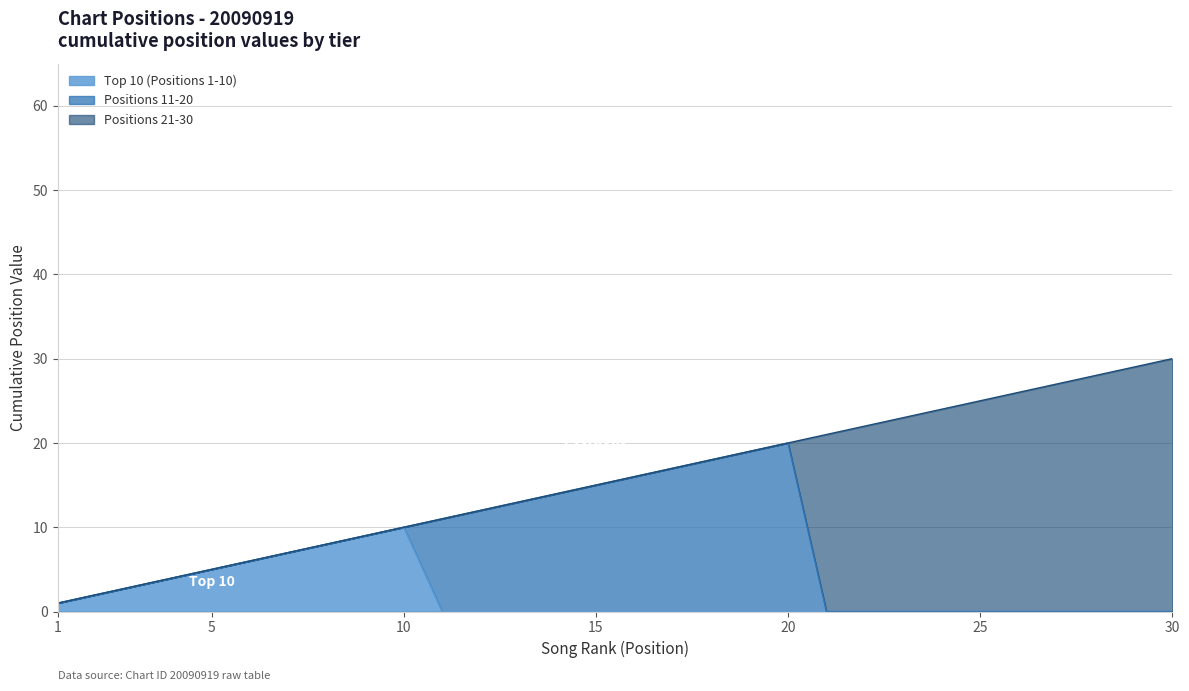

What is the difference between the Top 10 (Positions 1-10) values at 5 and 6?

1